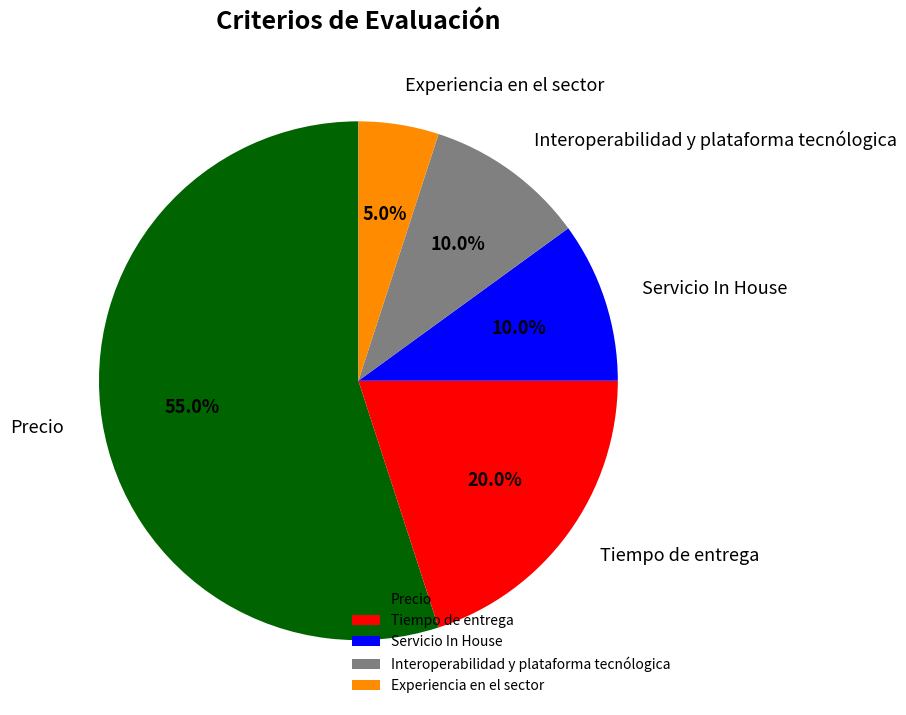

Combined, do Experiencia en el sector and Interoperabilidad y plataforma tecnólogica account for over 50%?

No